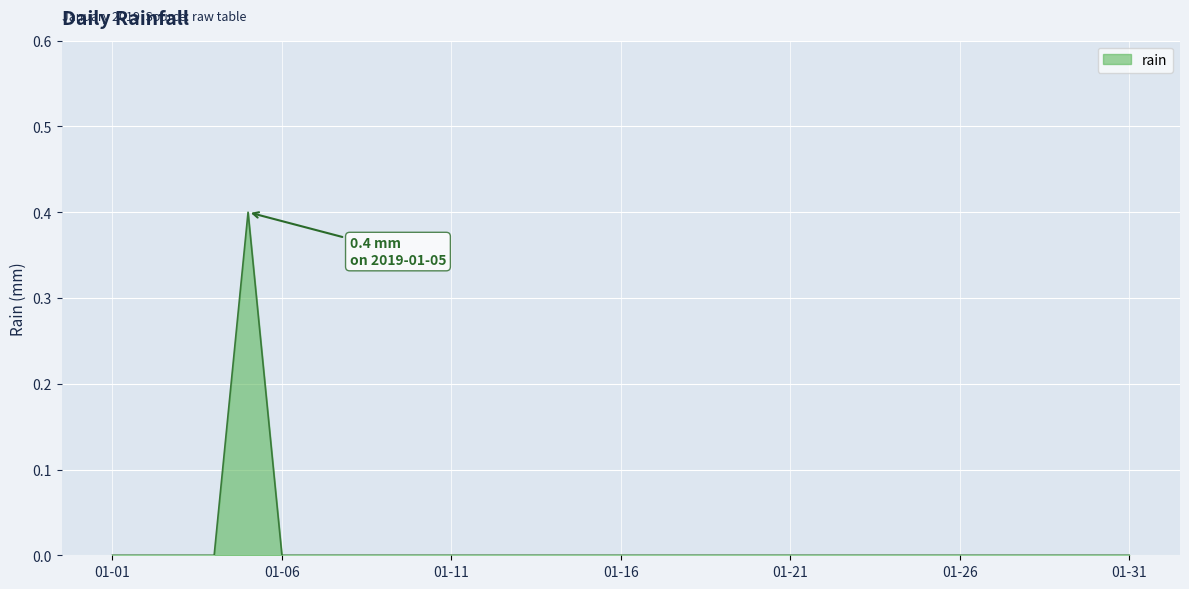

What is the greatest value displayed?

0.4